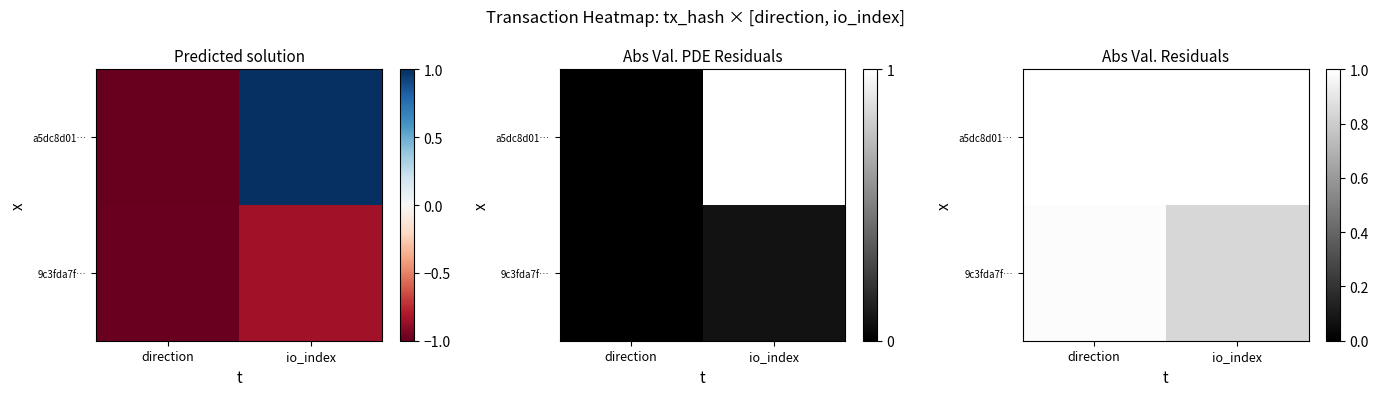

At which category is the sum across all series the highest?

direction